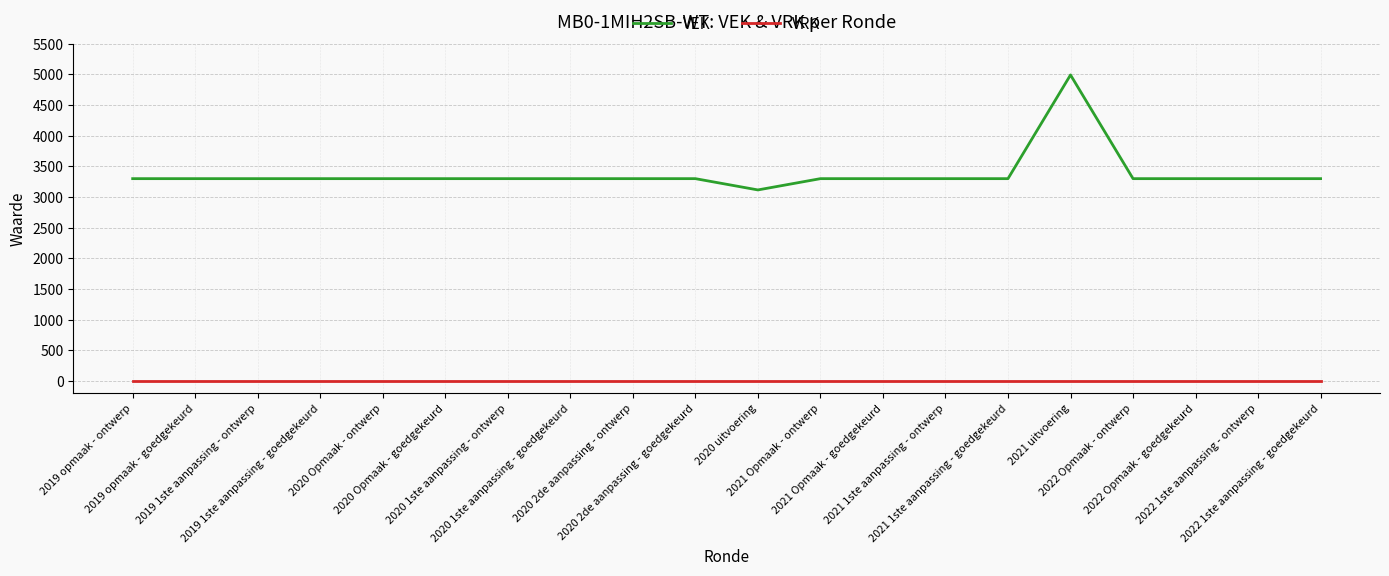

True or false: VRK and VEK cross at least once.

False